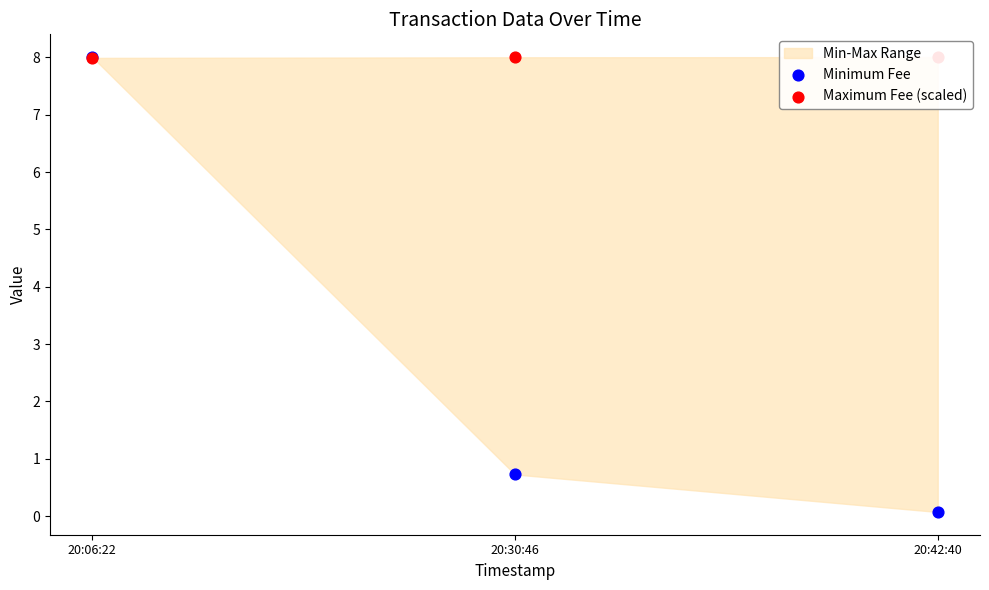

Is the value of Maximum Fee (scaled) at 20:06:22 greater than the value of Minimum Fee at 20:30:46?

Yes